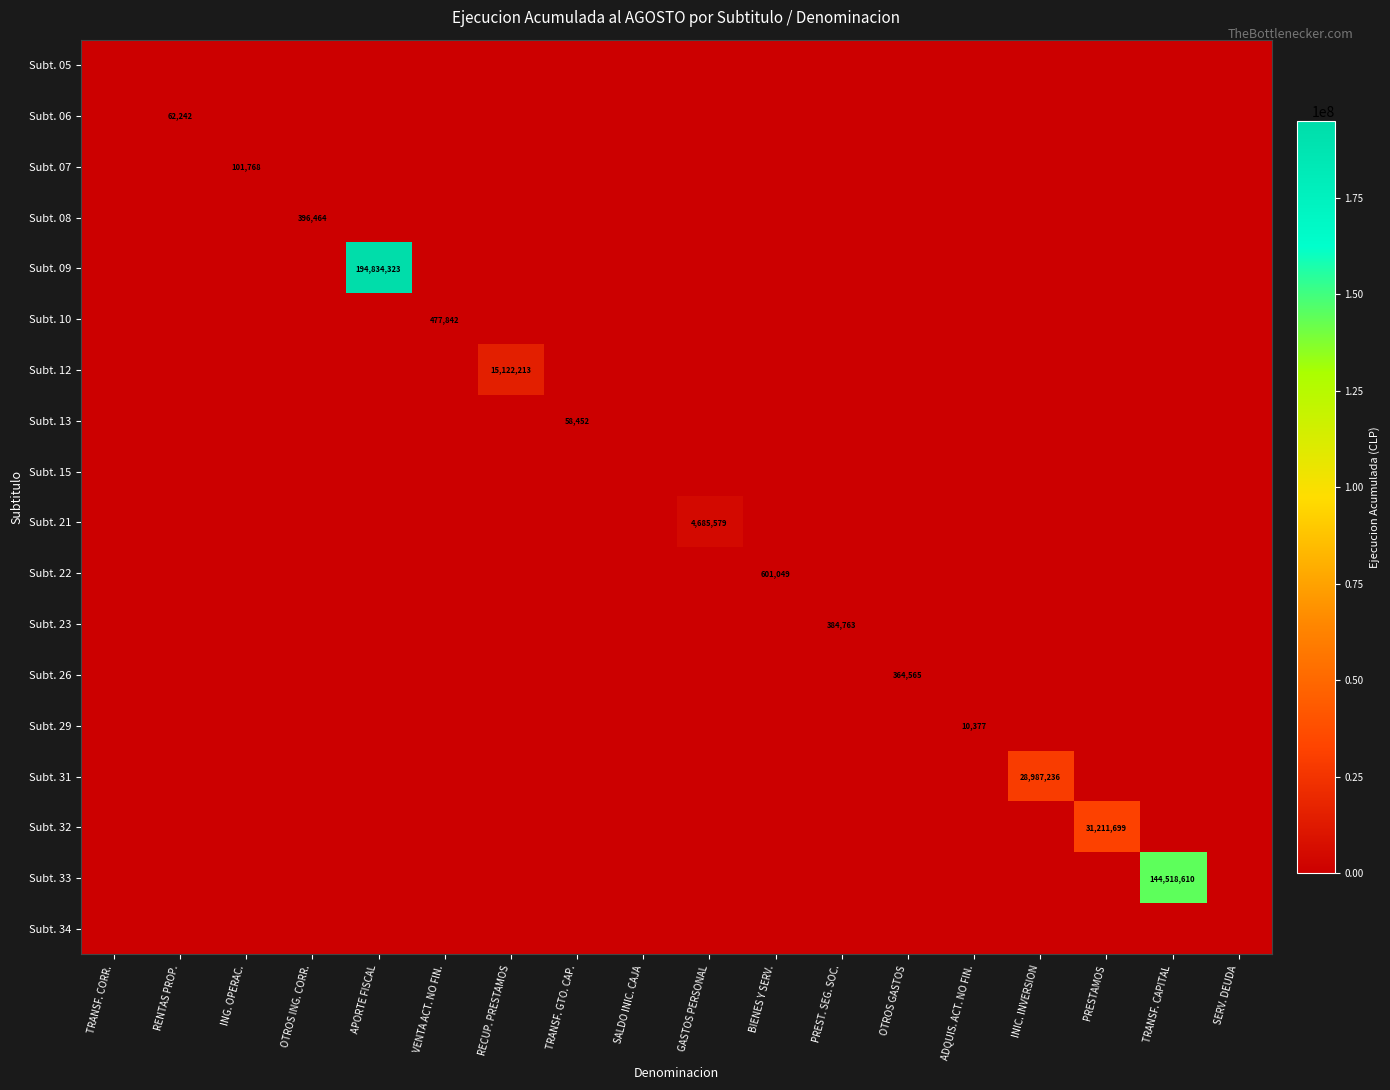

How many distinct data groups are displayed?

18